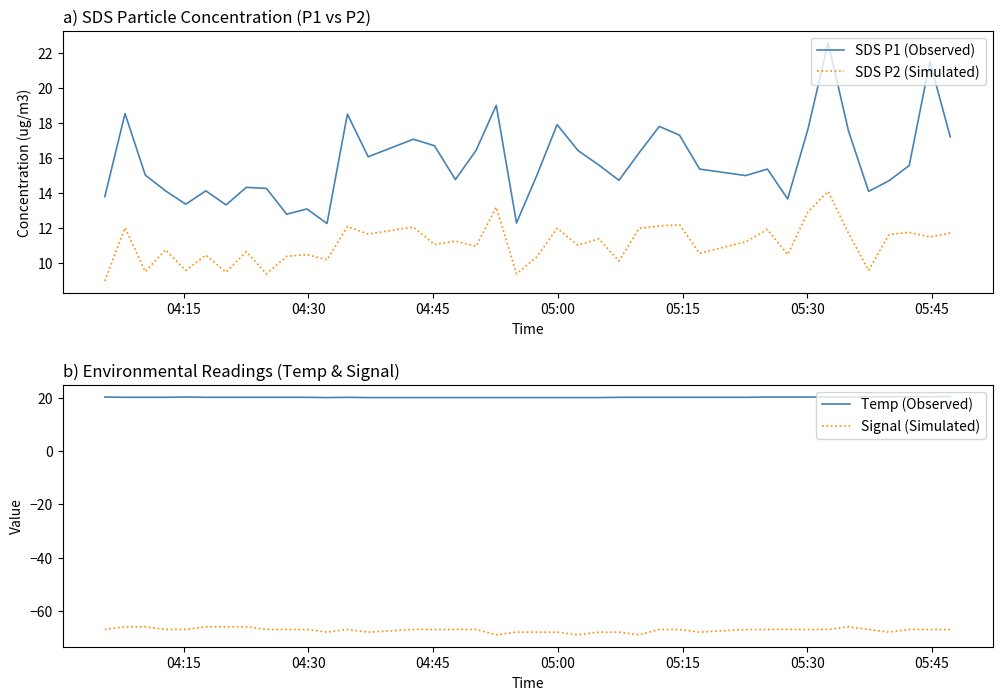

True or false: SDS P2 (Simulated) and SDS P1 (Observed) intersect in this chart.

False